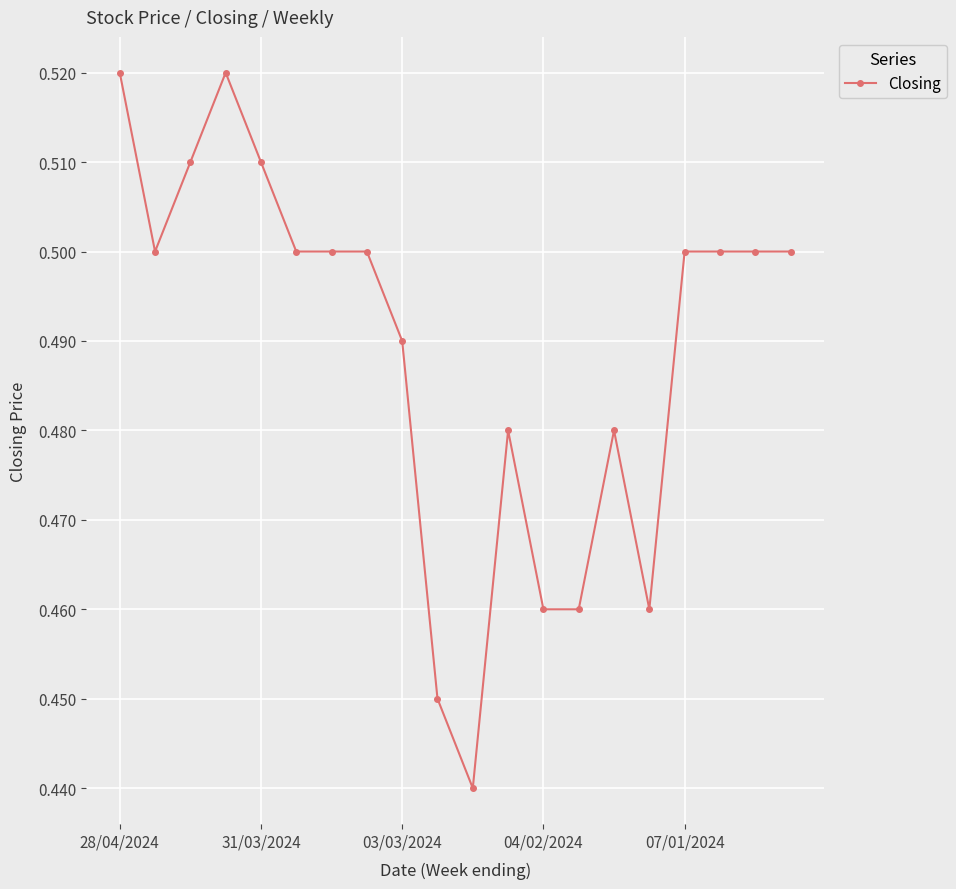

What is the sum of all values?

9.8